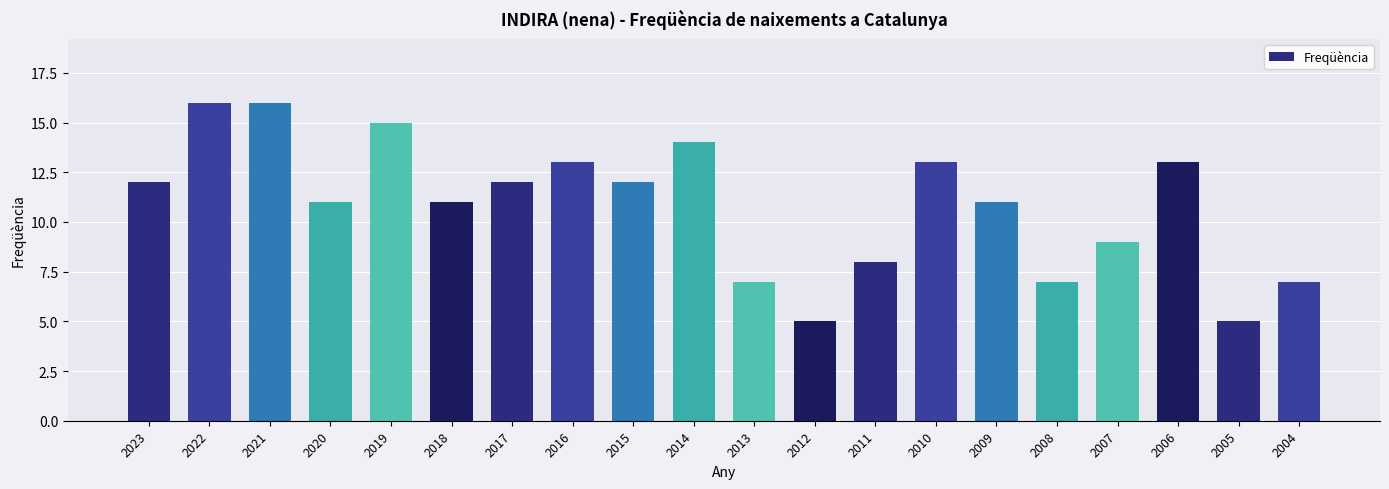

Approximately how many times larger is the value at 2010 compared to 2014?

0.9